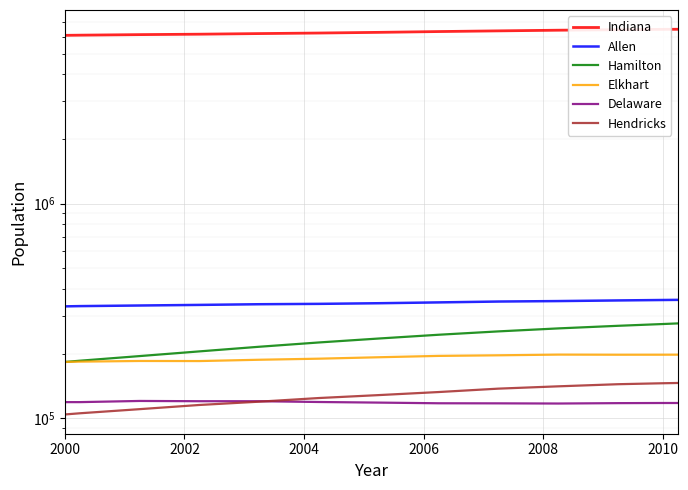

Between 2010 and 2002, which is larger?

2010